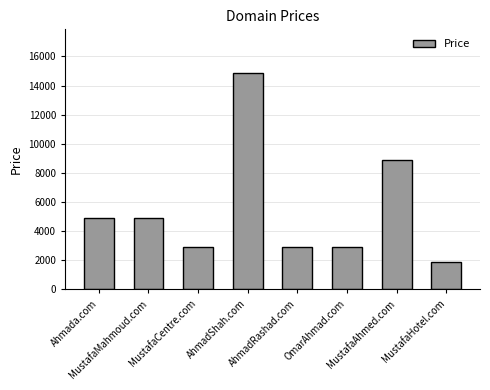

Approximately how many times larger is the value at MustafaAhmed.com compared to Ahmada.com?

1.8